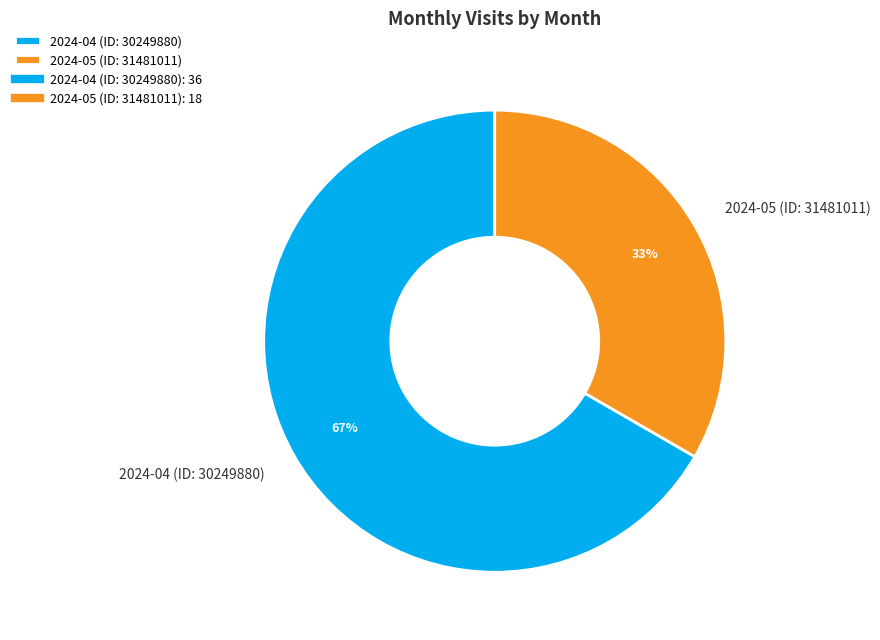

Which has a higher value, 2024-05 (ID: 31481011) or 2024-04 (ID: 30249880)?

2024-04 (ID: 30249880)